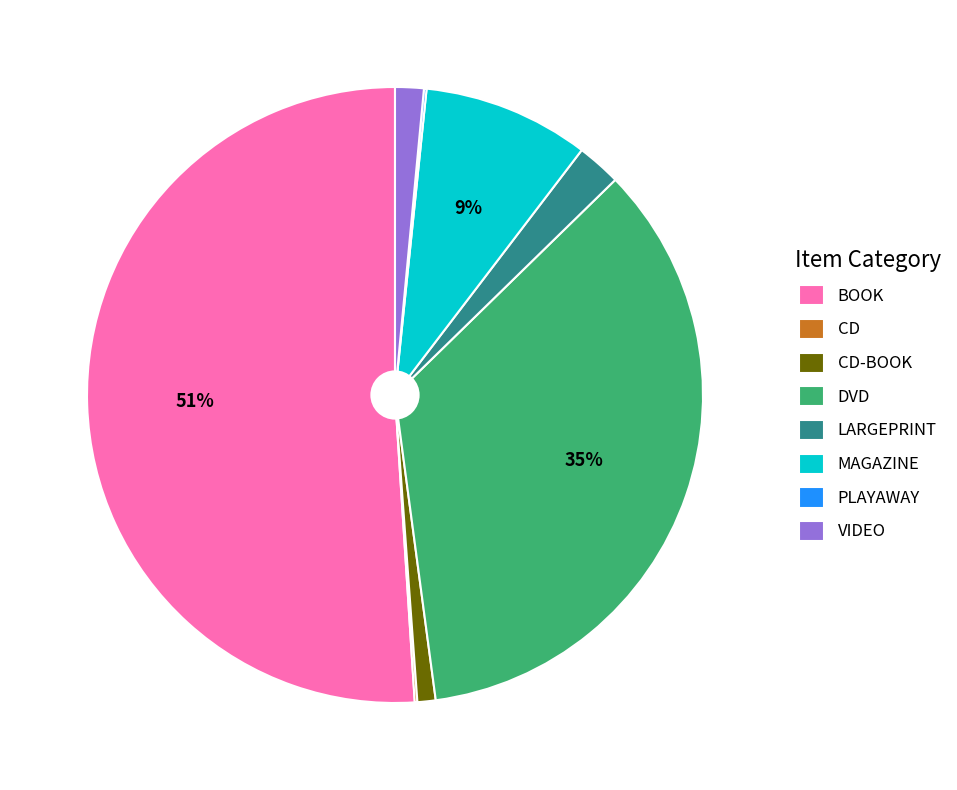

To the nearest percent, what is the combined percentage of BOOK and VIDEO?

53%